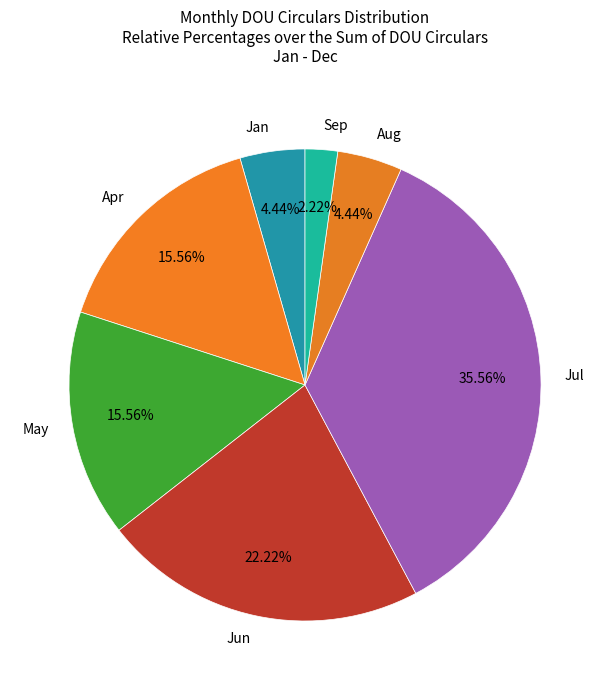

The May slice represents 21% of the pie. True or false?

False